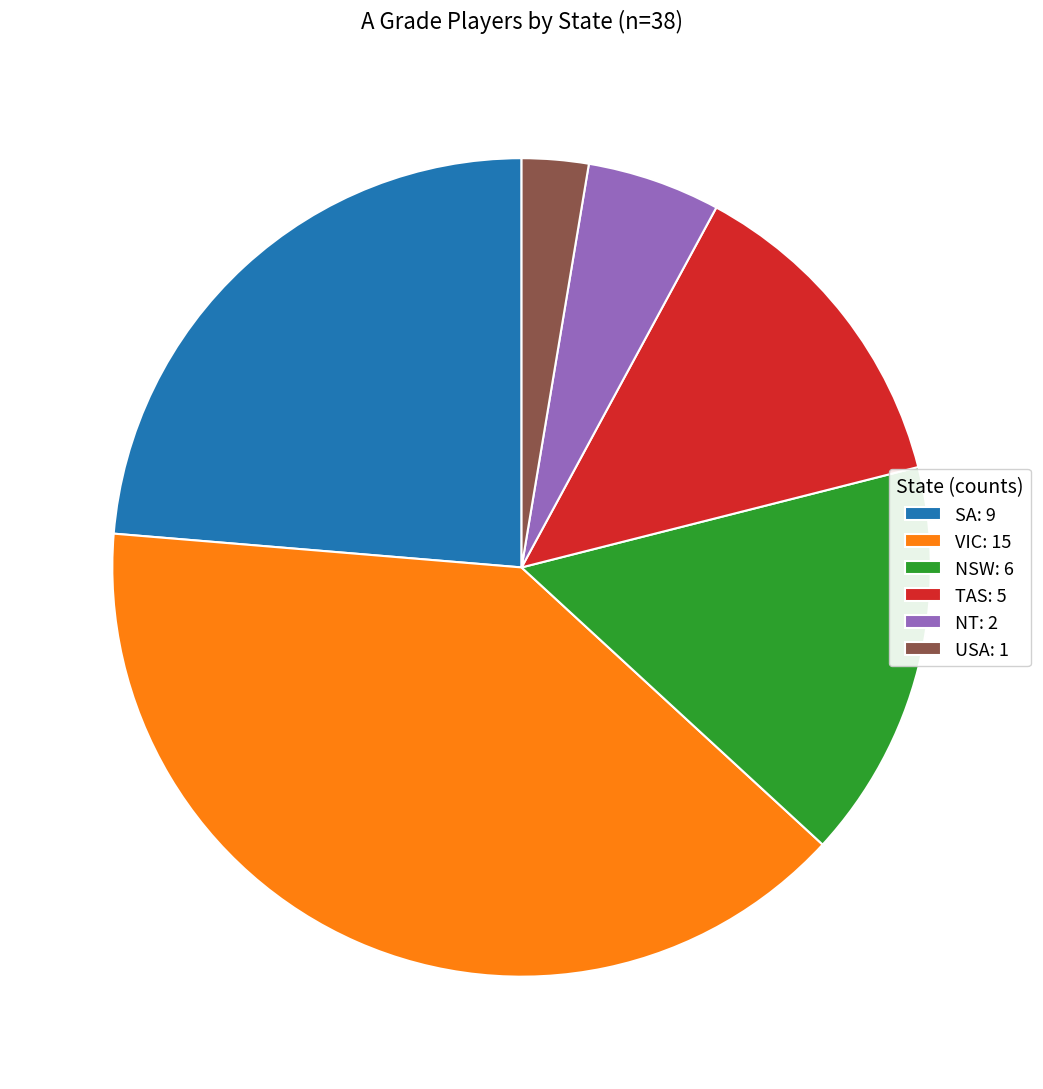

Between NSW: 6 and VIC: 15, which is larger?

VIC: 15